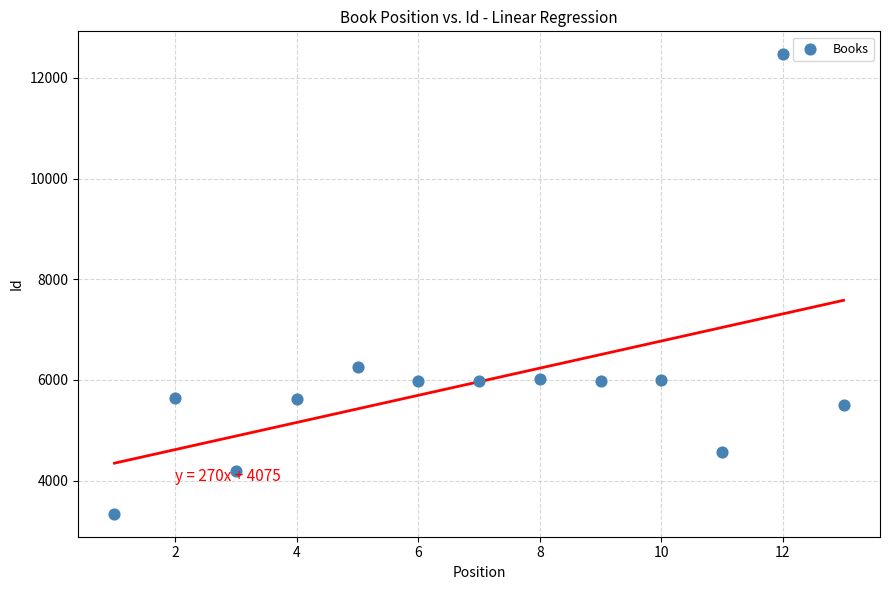

What is the range of Y values (max minus min)?

9129